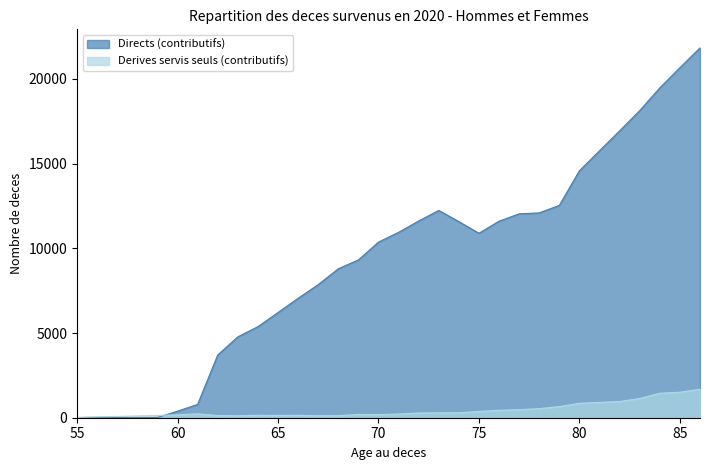

What is the total value across all series at 83?

19269